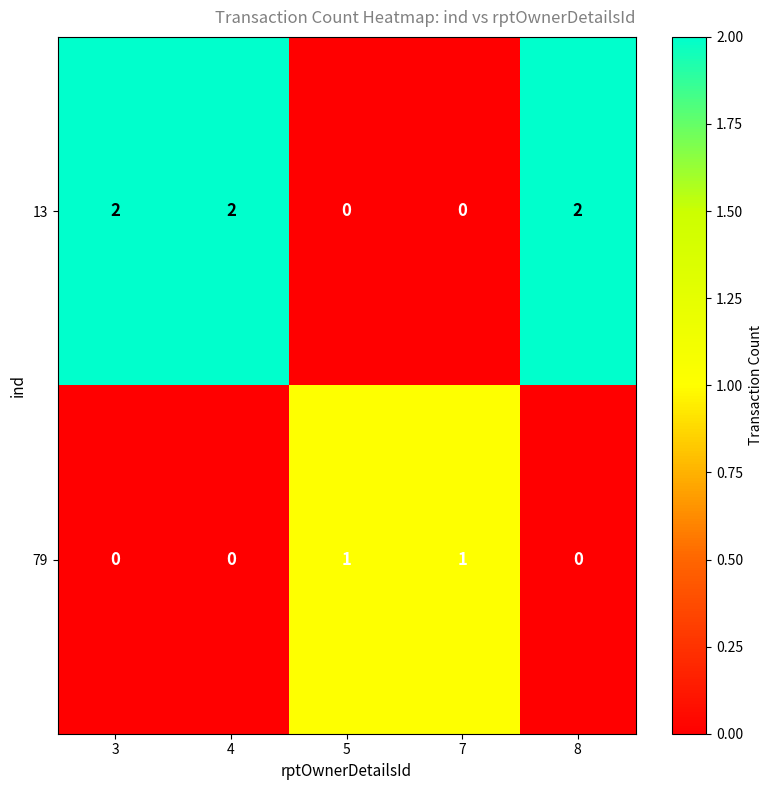

What is the maximum value shown in the chart?

2